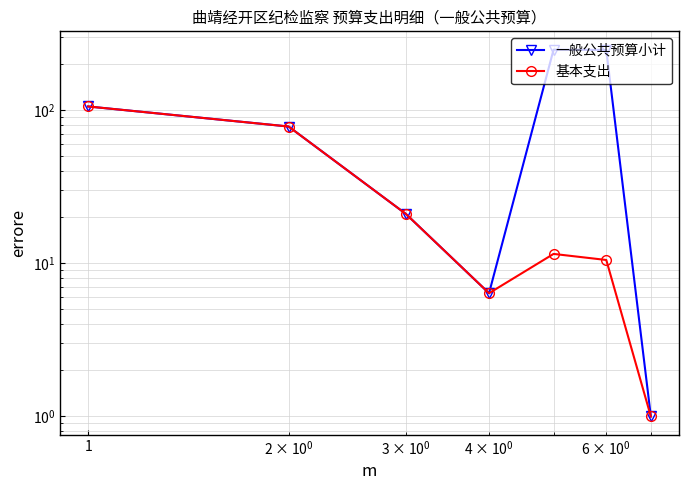

What is the sum of all 一般公共预算小计 values?

703.1